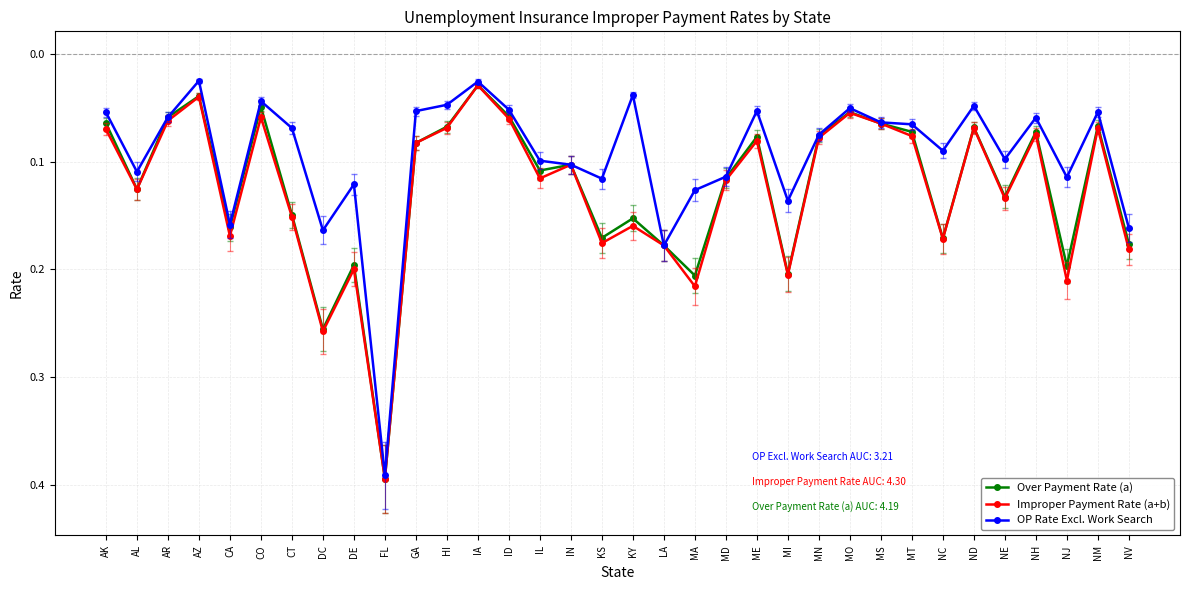

The value of OP Rate Excl. Work Search at AR is 0.1. True or false?

True